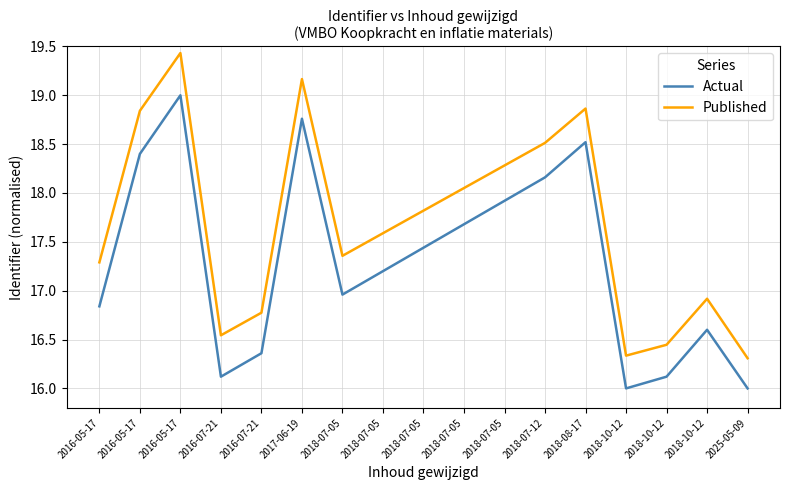

True or false: Actual and Published cross at least once.

False